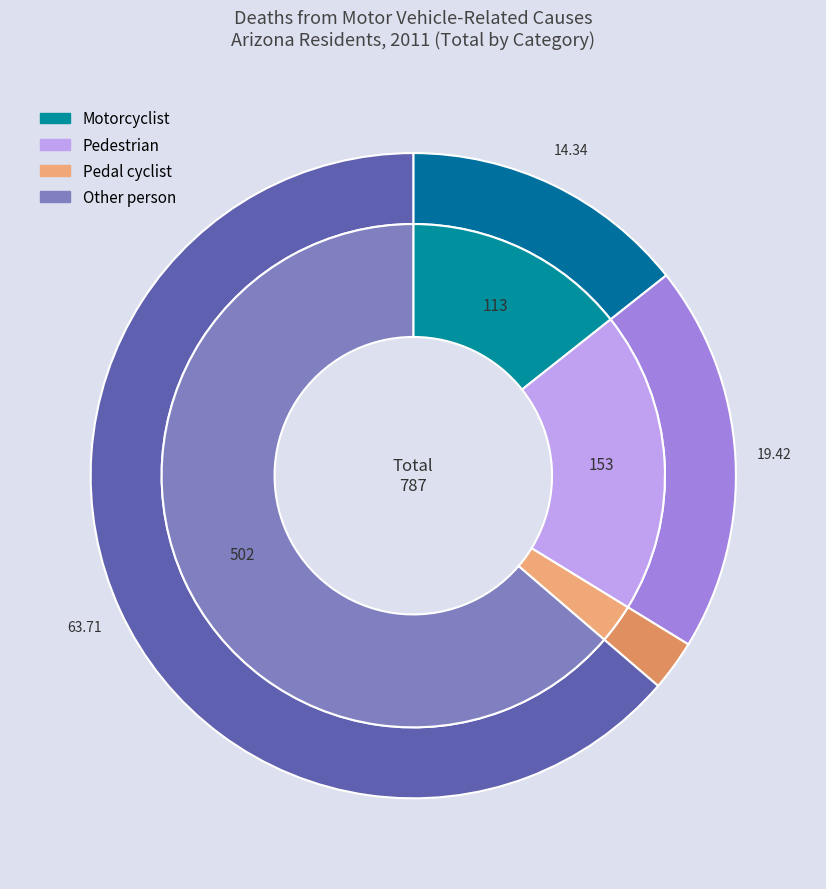

Between Pedal cyclist and Pedestrian, which is larger?

Pedestrian